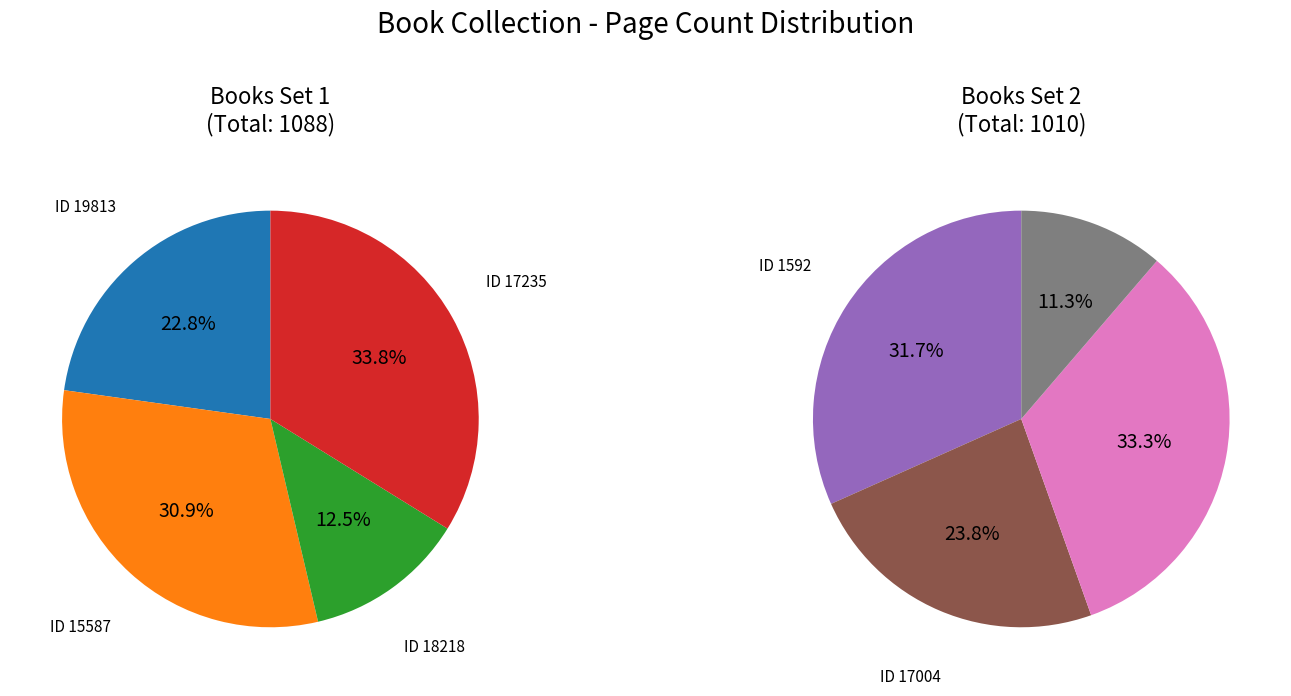

Count the number of slices in the pie.

8